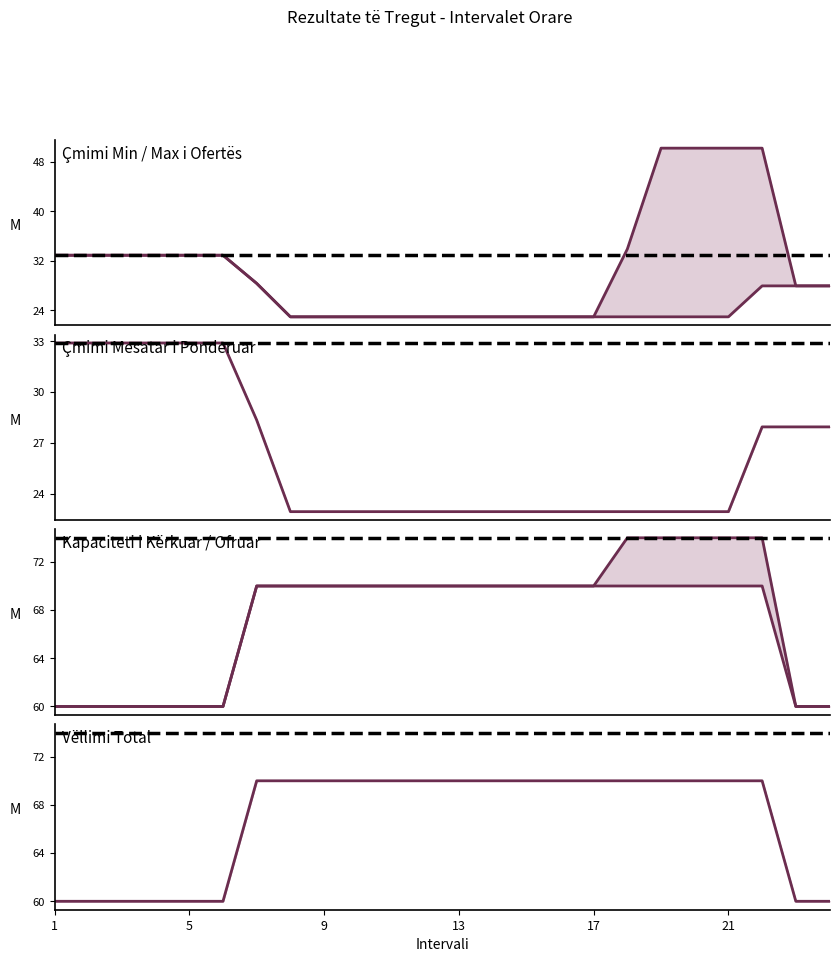

What is the total value across all series at 13?

185.9